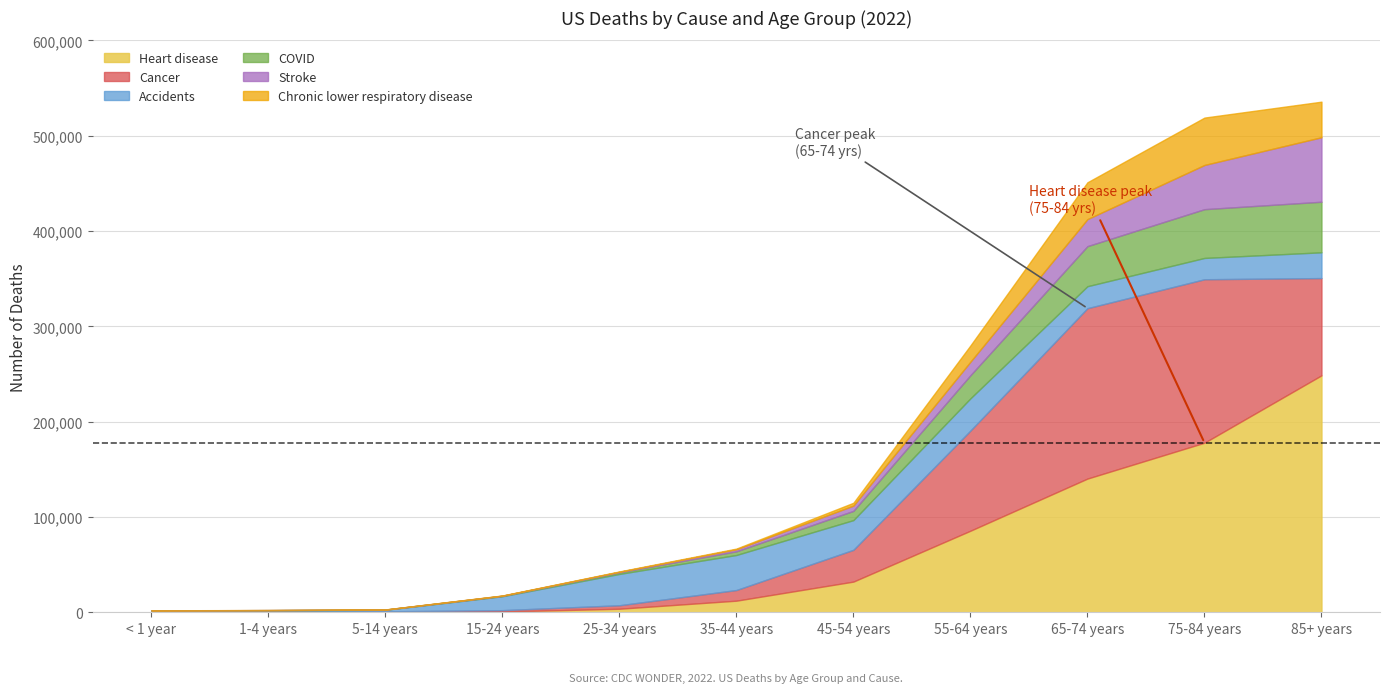

Reading left to right, extract all data points from this chart.

Heart disease: < 1 year=240	1-4 years=103	5-14 years=218	15-24 years=841	25-34 years=3778	35-44 years=12223	45-54 years=32237	55-64 years=85605	65-74 years=140315	75-84 years=177960	85+ years=248642
Cancer: < 1 year=266	1-4 years=831	5-14 years=831	15-24 years=1422	25-34 years=3638	35-44 years=11165	45-54 years=33333	55-64 years=105061	65-74 years=178744	75-84 years=171468	85+ years=102020
Accidents: < 1 year=1344	1-4 years=1283	5-14 years=1643	15-24 years=14607	25-34 years=32872	35-44 years=36762	45-54 years=31178	55-64 years=33821	65-74 years=23062	75-84 years=22355	85+ years=27036
COVID: < 1 year=154	1-4 years=102	5-14 years=130	15-24 years=449	25-34 years=1642	35-44 years=3838	45-54 years=9665	55-64 years=24229	65-74 years=42032	75-84 years=51163	85+ years=53051
Stroke: < 1 year=88	1-4 years=45	5-14 years=99	15-24 years=156	25-34 years=598	35-44 years=2149	45-54 years=5550	55-64 years=14165	65-74 years=28358	75-84 years=46381	85+ years=67664
Chronic lower respiratory disease: < 1 year=38	1-4 years=38	5-14 years=105	15-24 years=195	25-34 years=365	35-44 years=727	45-54 years=2978	55-64 years=17104	65-74 years=38651	75-84 years=49704	85+ years=37317